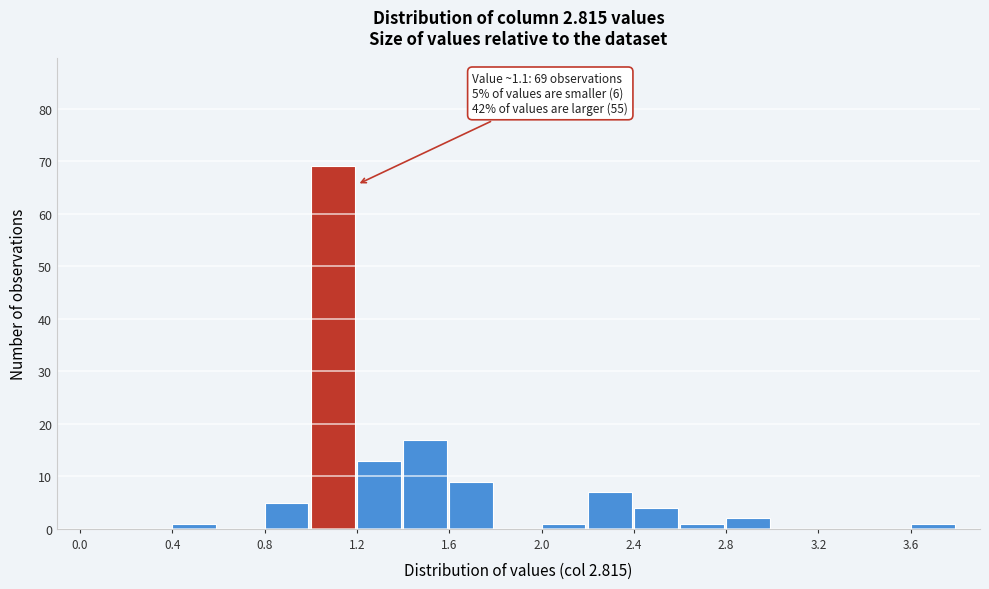

Over which range of the x-axis is the bar tallest?

1.0 to 1.2